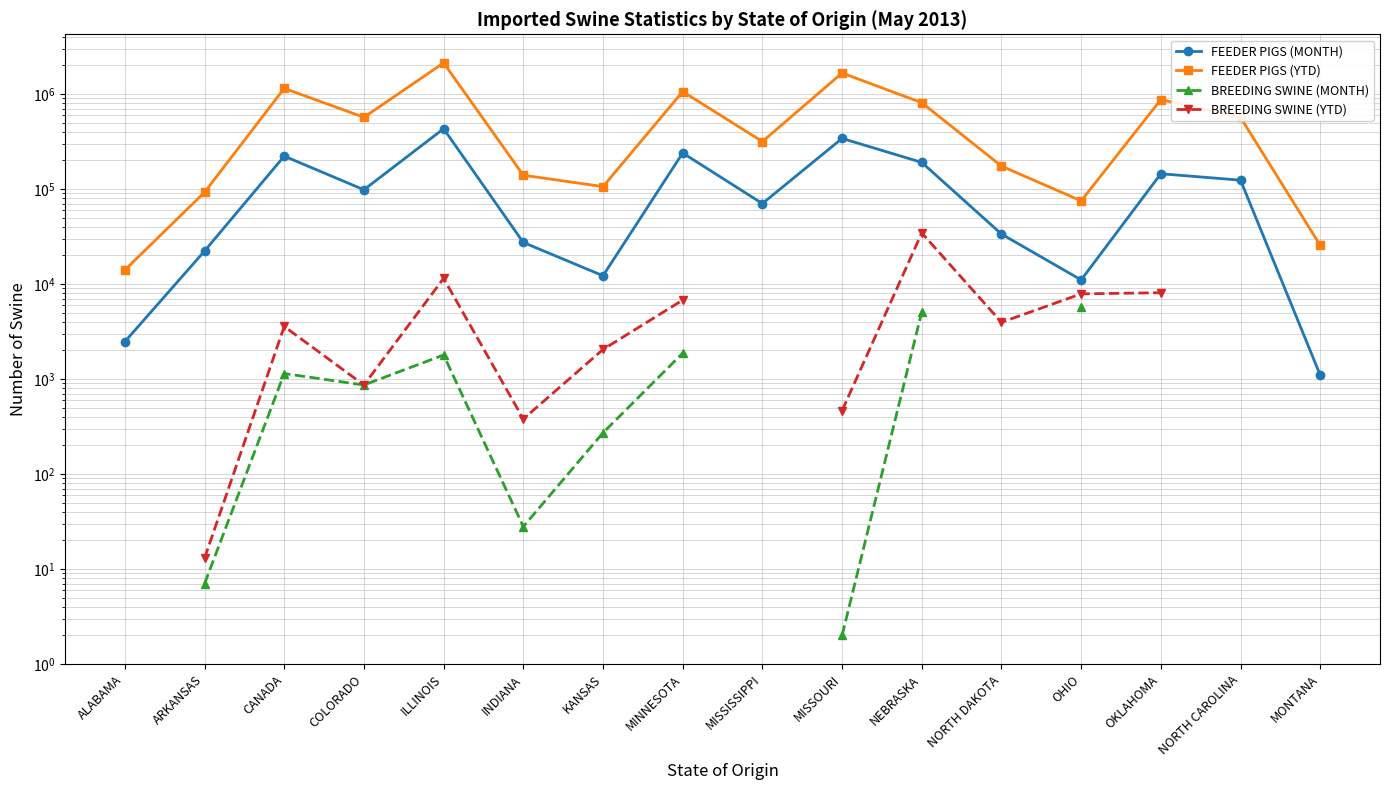

Is the value of FEEDER PIGS (YTD) at NORTH CAROLINA greater than the value of BREEDING SWINE (MONTH) at NEBRASKA?

Yes